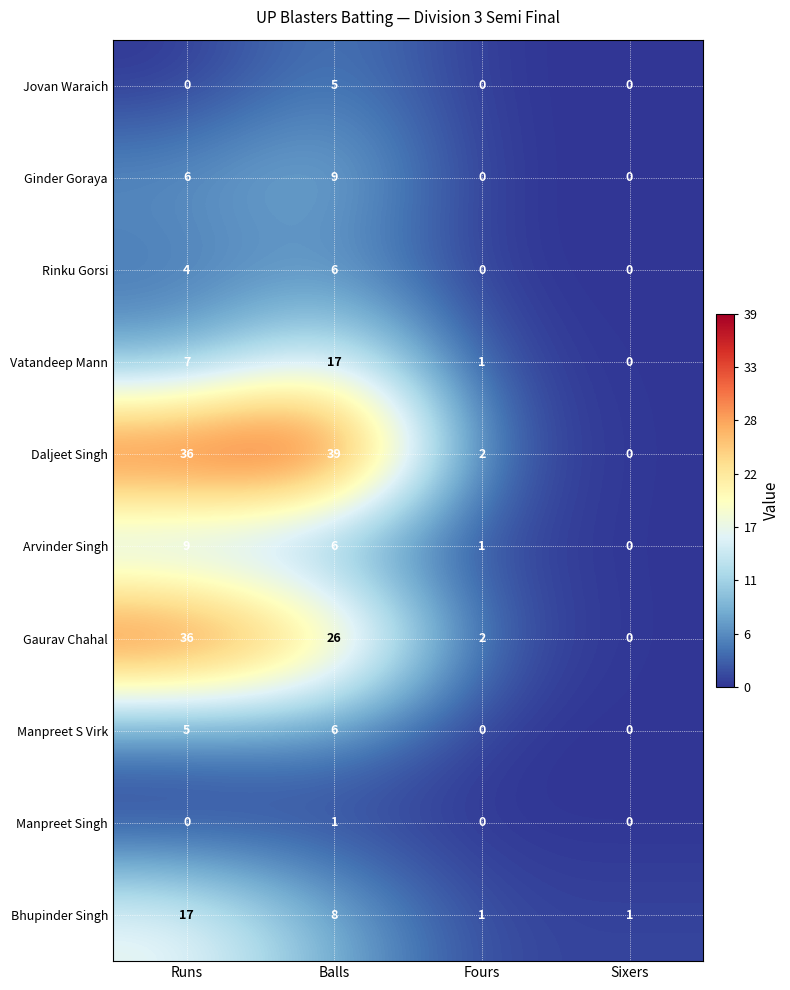

Which series has the widest spread of values?

Daljeet Singh